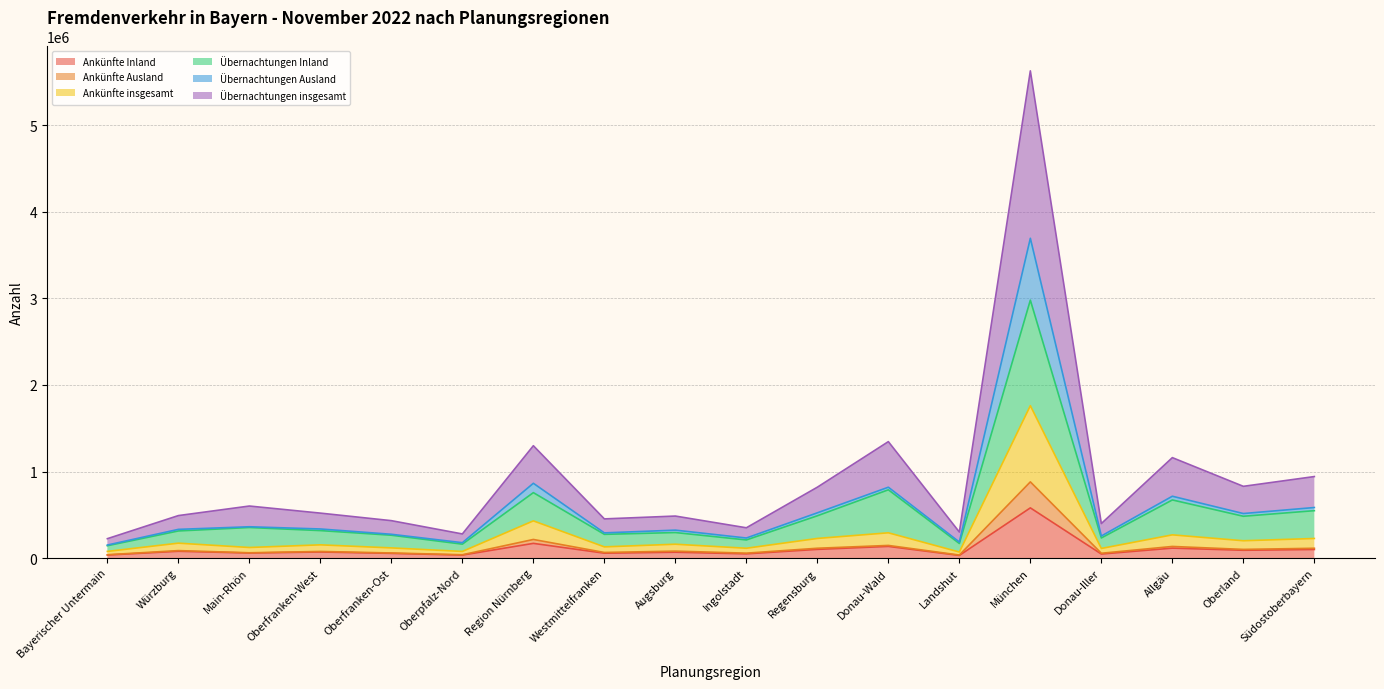

What is the difference between the highest and lowest values at Oberfranken-Ost?

378193